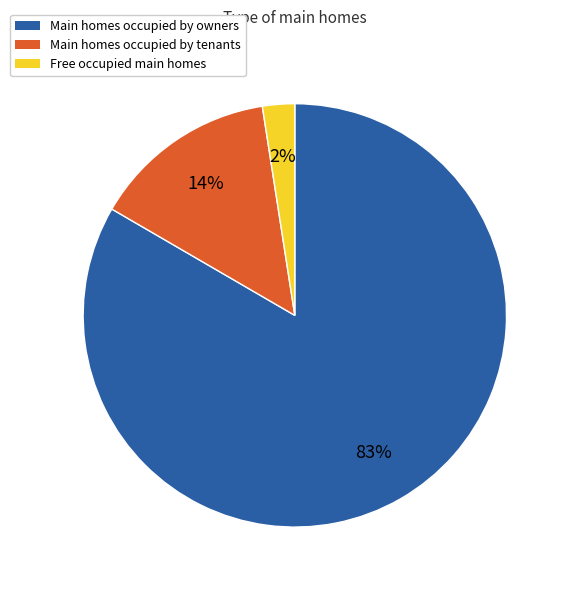

Is there a majority slice in this chart?

Yes